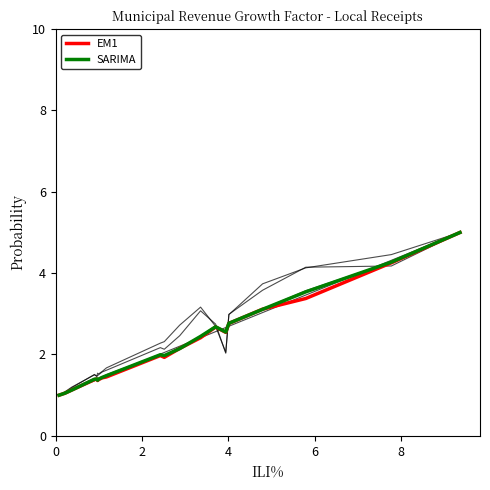

Does the chart display data point markers on the line(s)?

No